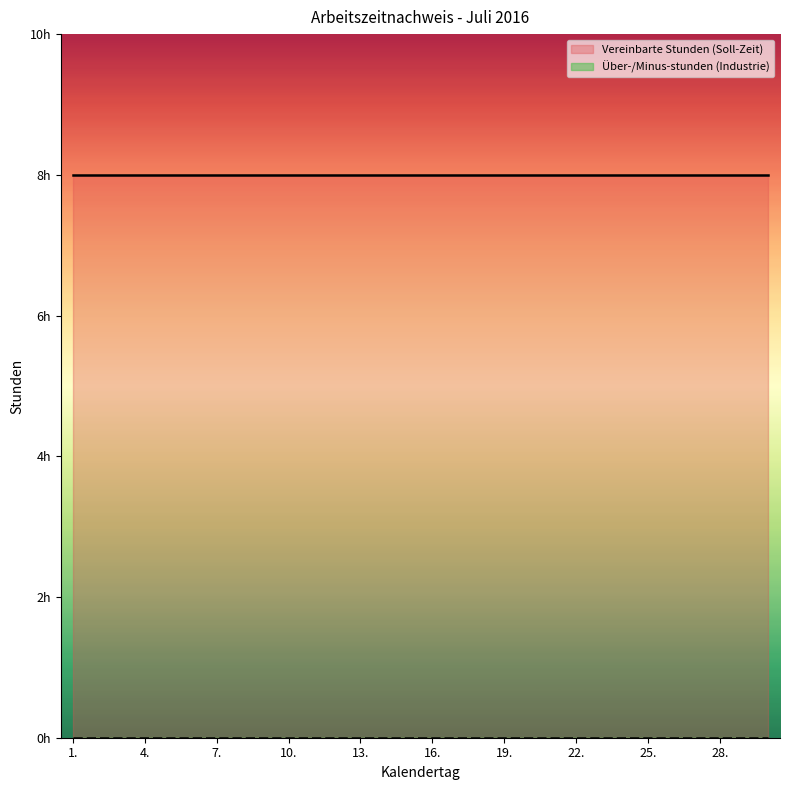

What is the spread (max minus min) of values at 19.?

8